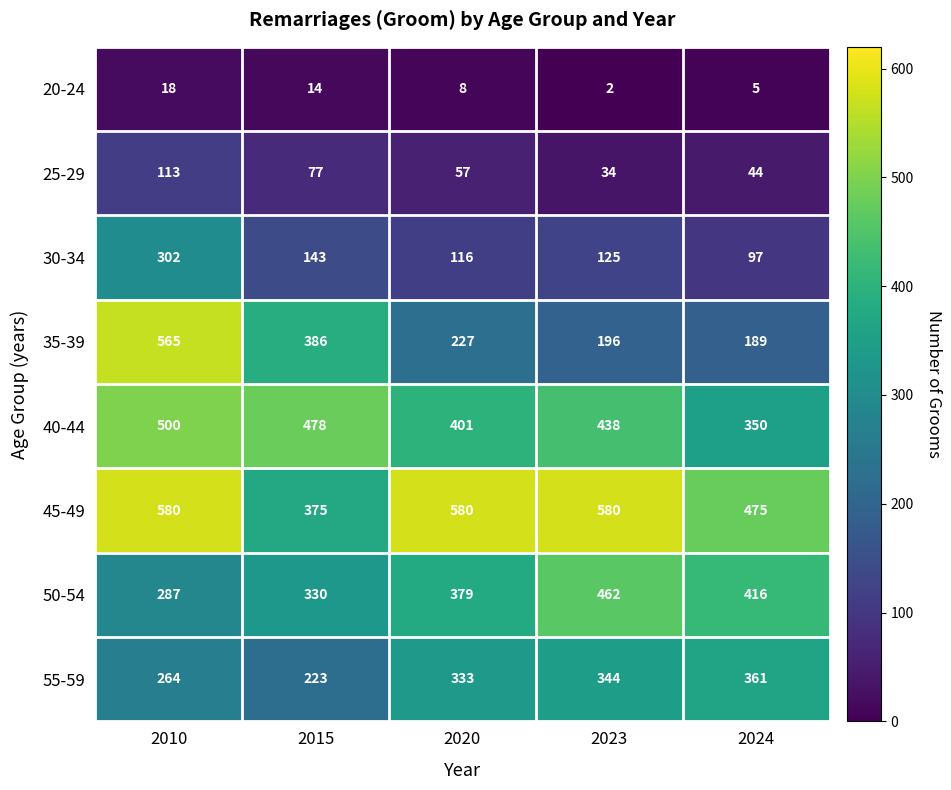

Is the value of 30-34 at 2023 greater than the value of 25-29 at 2020?

Yes